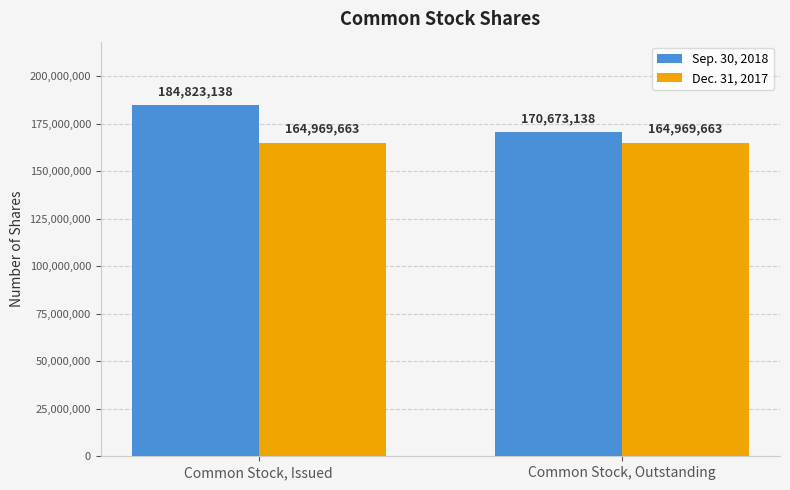

What is the total value across all series at Common Stock, Outstanding?

335642801